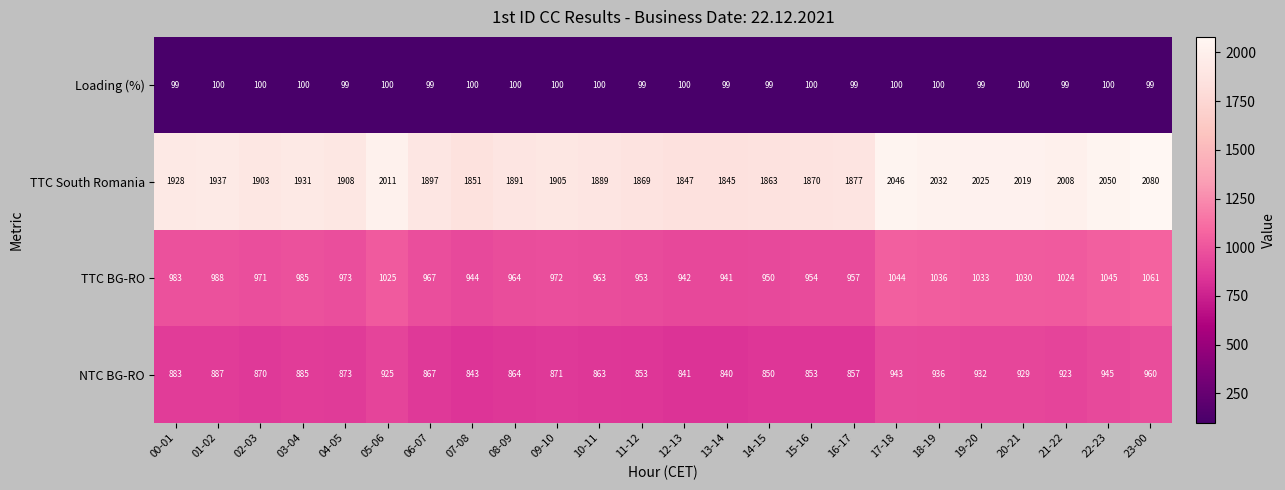

Is it true that NTC BG-RO equals 857 at 16-17?

True